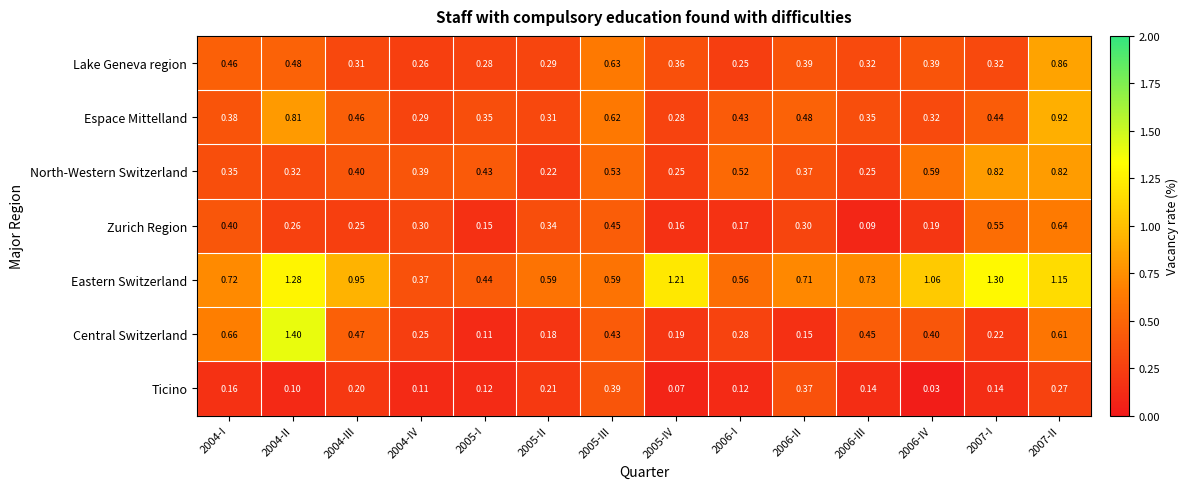

Which series has the largest total across all categories?

Eastern Switzerland